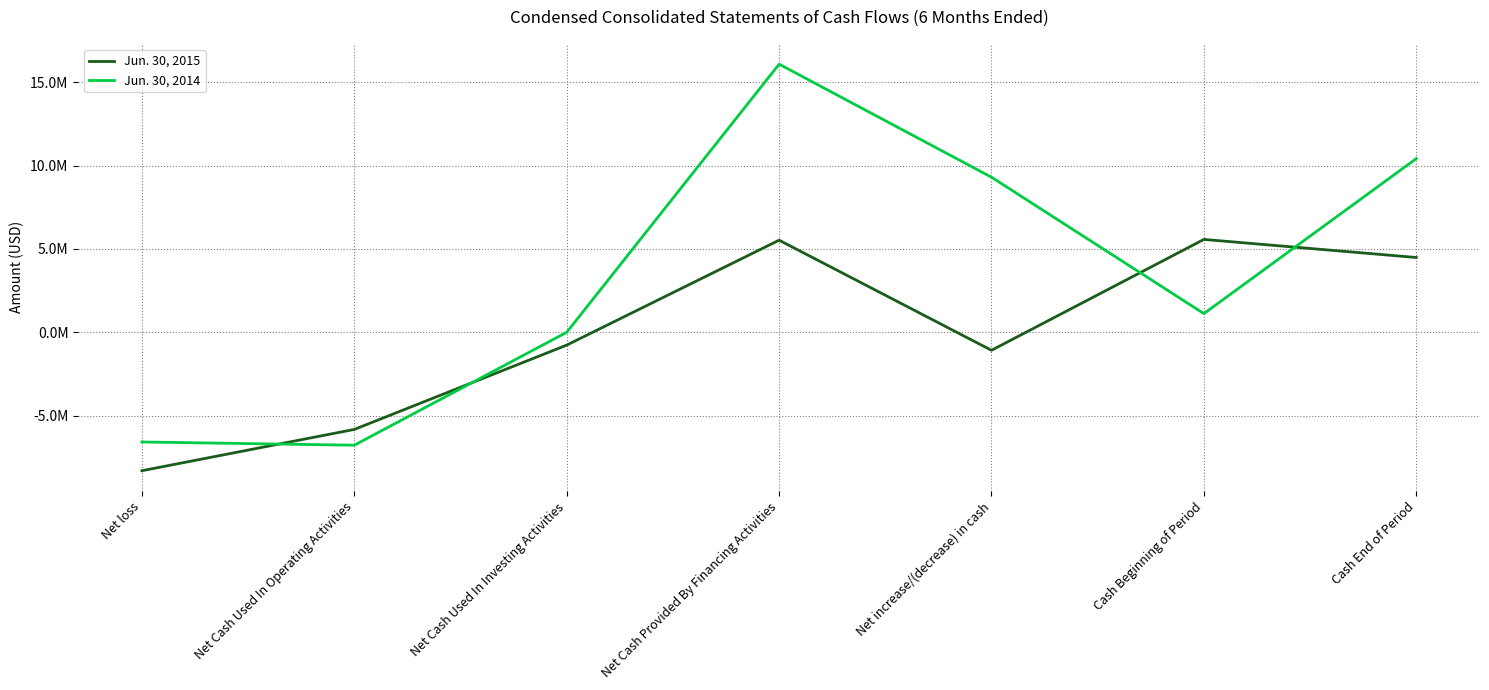

Is the value of Jun. 30, 2014 at Cash End of Period greater than the value of Jun. 30, 2015 at Net Cash Used In Investing Activities?

Yes